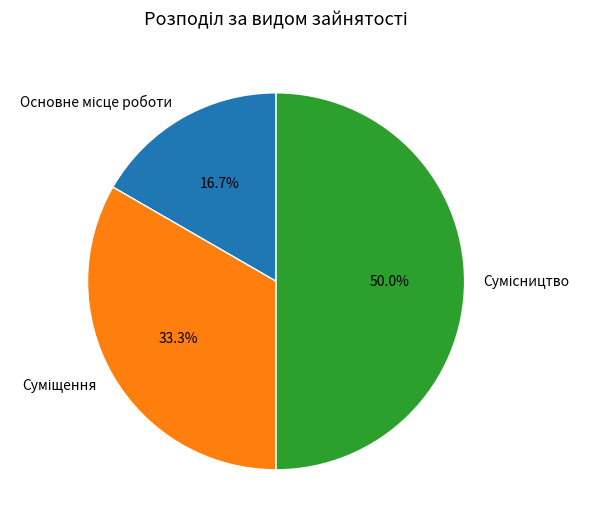

To the nearest percent, what is the average slice percentage?

33%